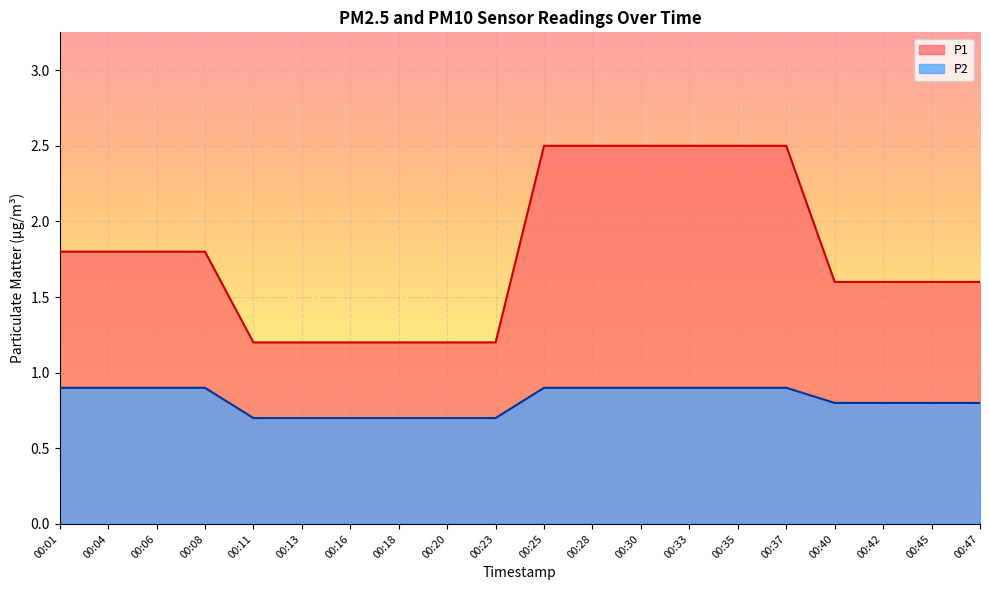

Rank the series by their average value, from lowest to highest.

P2, P1